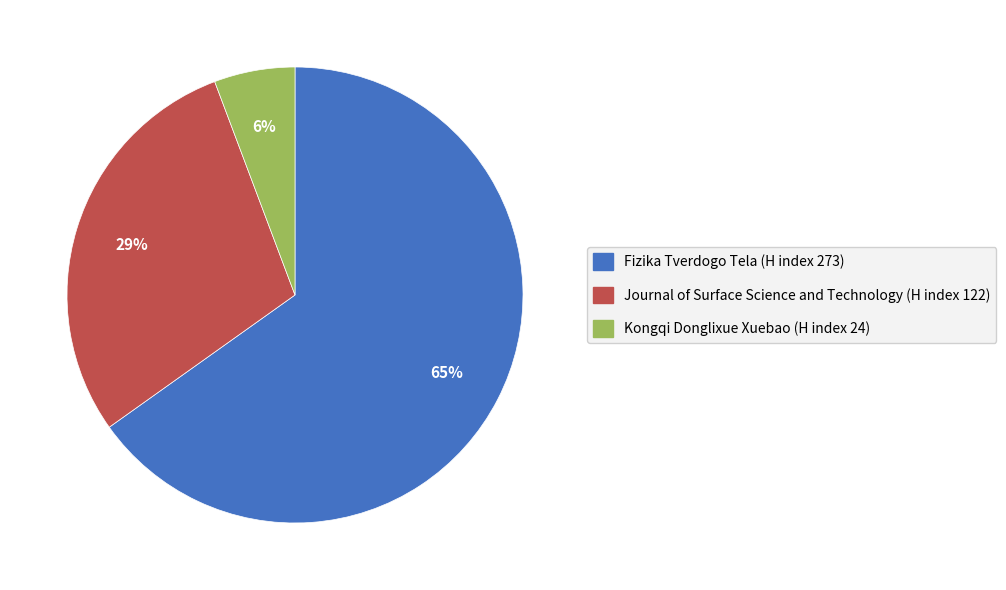

Does any single category account for the majority?

Yes